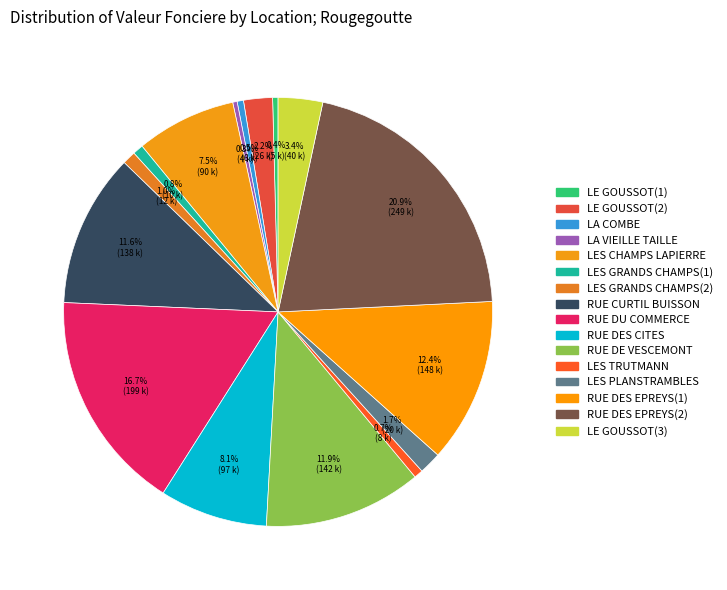

Rank the categories by value from lowest to highest.

LA VIEILLE TAILLE, LE GOUSSOT(1), LA COMBE, LES TRUTMANN, LES GRANDS CHAMPS(1), LES GRANDS CHAMPS(2), LES PLANSTRAMBLES, LE GOUSSOT(2), LE GOUSSOT(3), LES CHAMPS LAPIERRE, RUE DES CITES, RUE CURTIL BUISSON, RUE DE VESCEMONT, RUE DES EPREYS(1), RUE DU COMMERCE, RUE DES EPREYS(2)